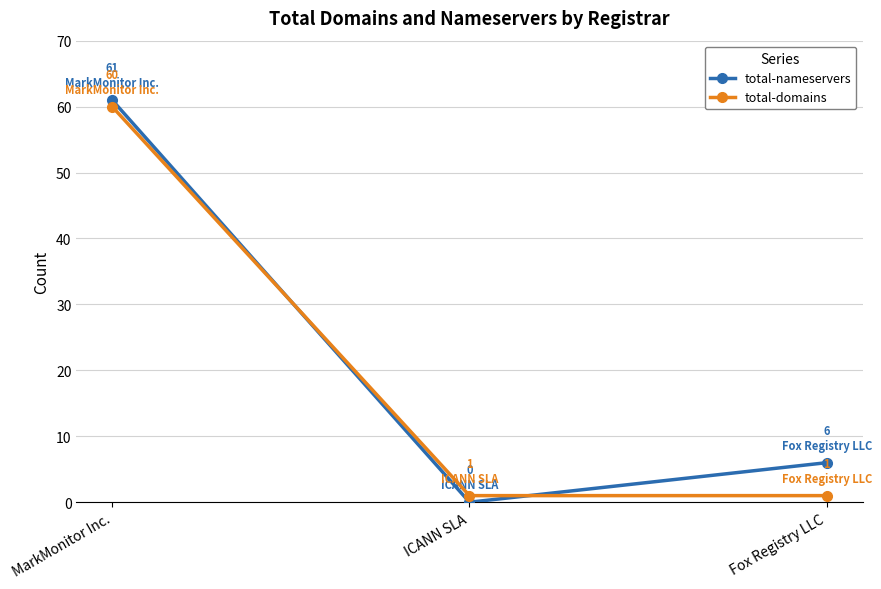

Is this an area chart (filled region under the line)?

No